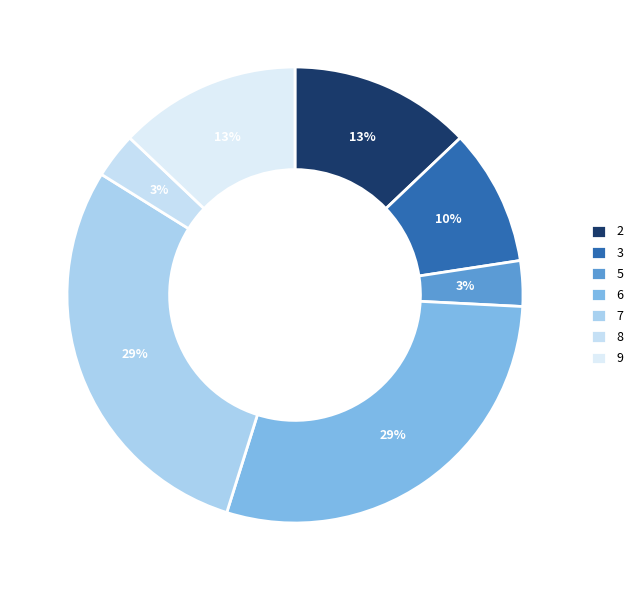

How many slices are in this pie chart?

7